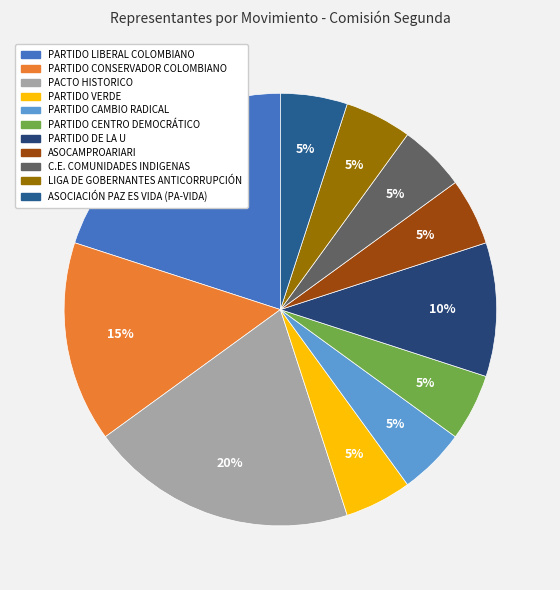

Combined, what portion of the pie is PARTIDO CAMBIO RADICAL and PARTIDO CONSERVADOR COLOMBIANO?

20.0%